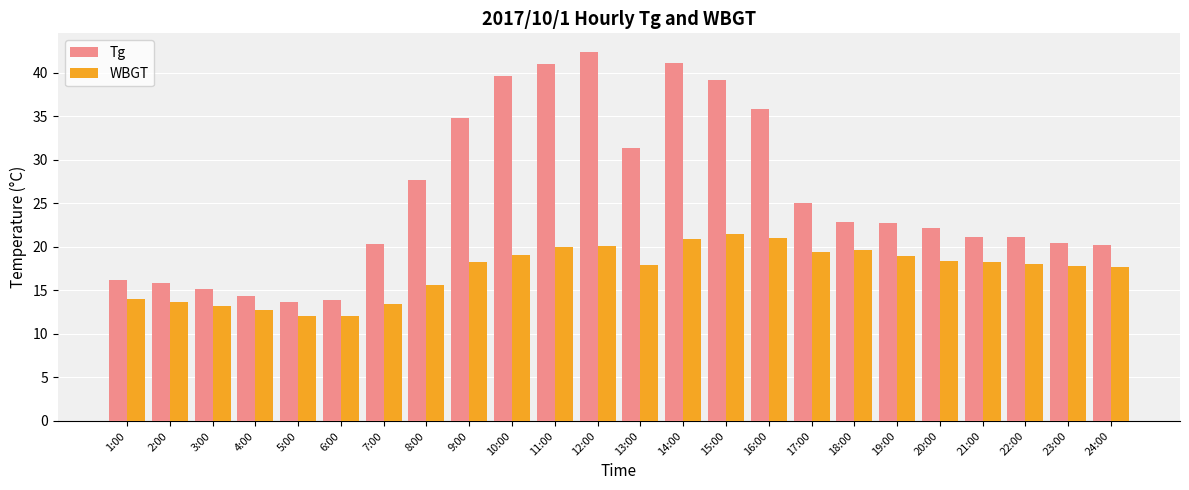

Does the chart contain stacked bars?

No